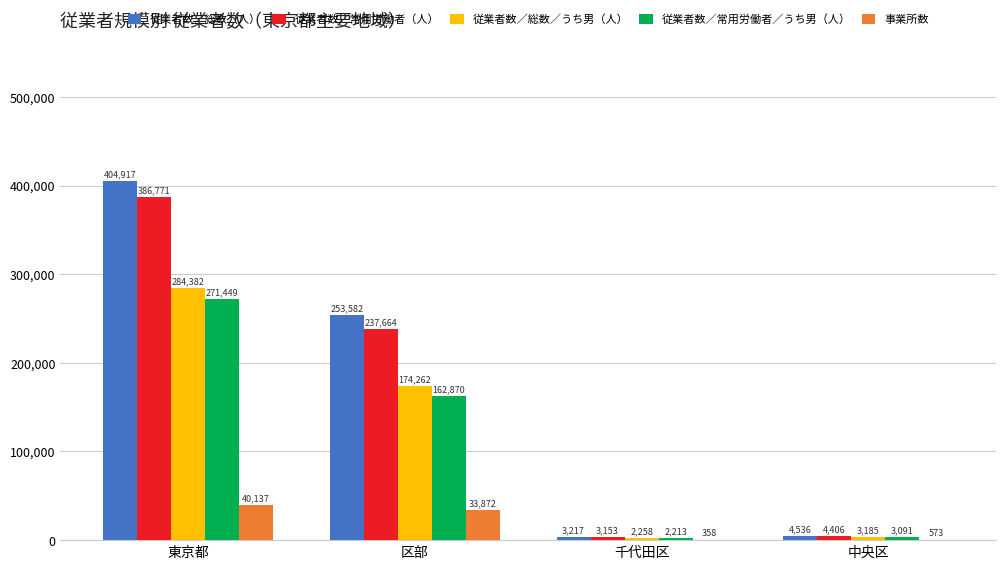

At which label does 従業者数／総数／うち男（人） first exceed 174262?

東京都